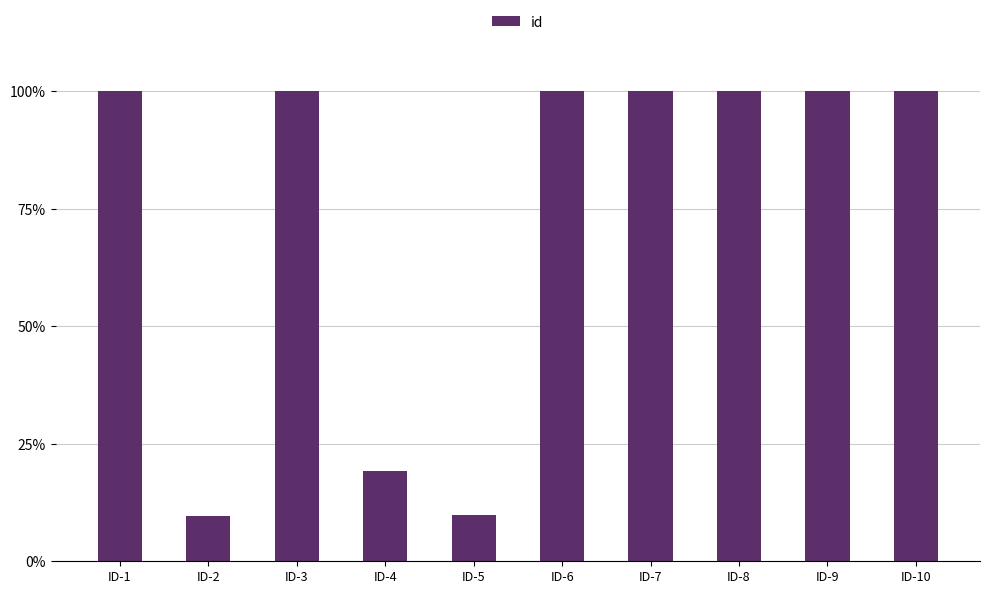

Are the bars horizontal?

No